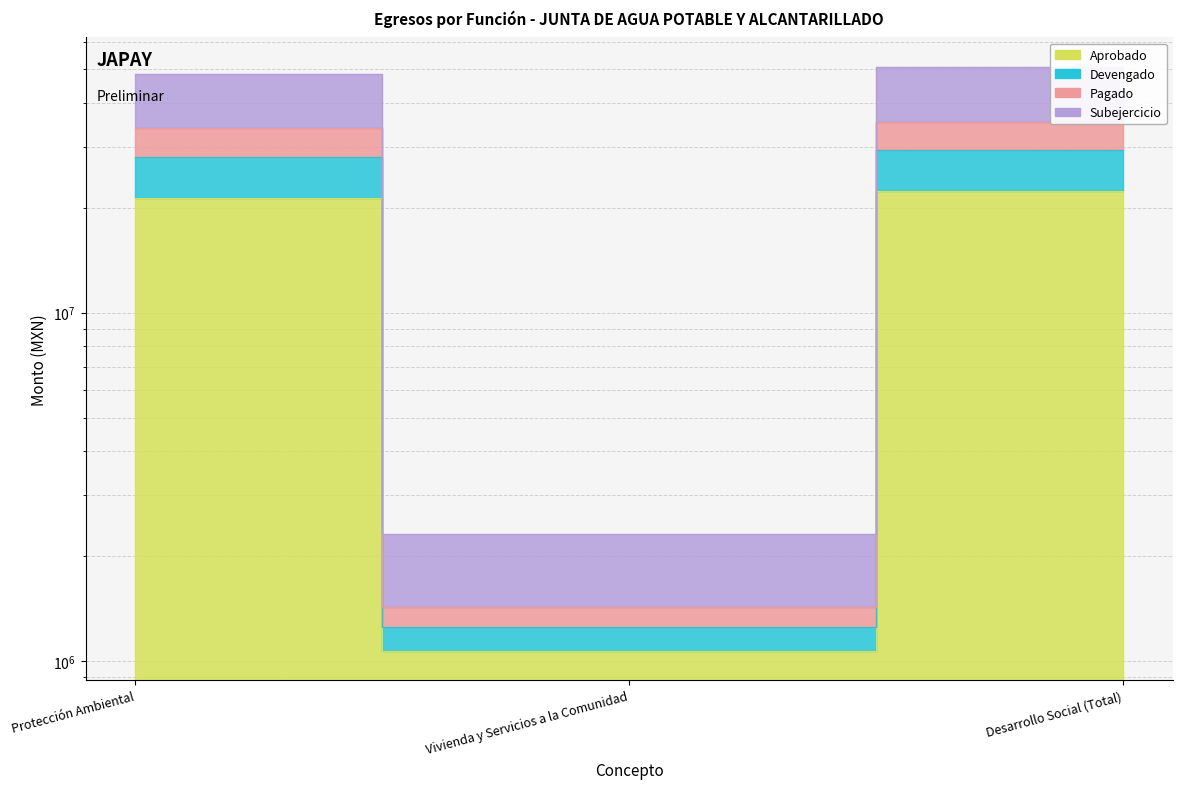

At how many categories does at least one series exceed 33115883?

2